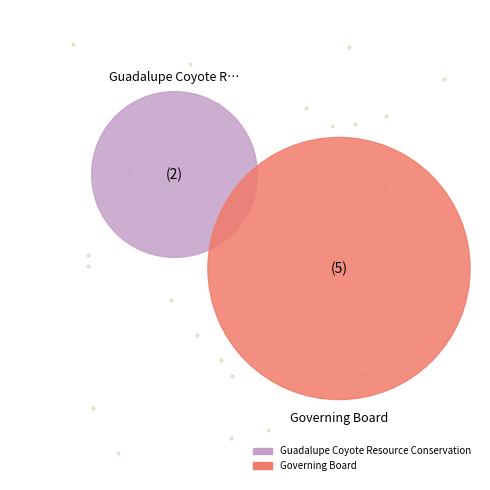

To the nearest percent, what percentage of the pie is Governing Board?

71%